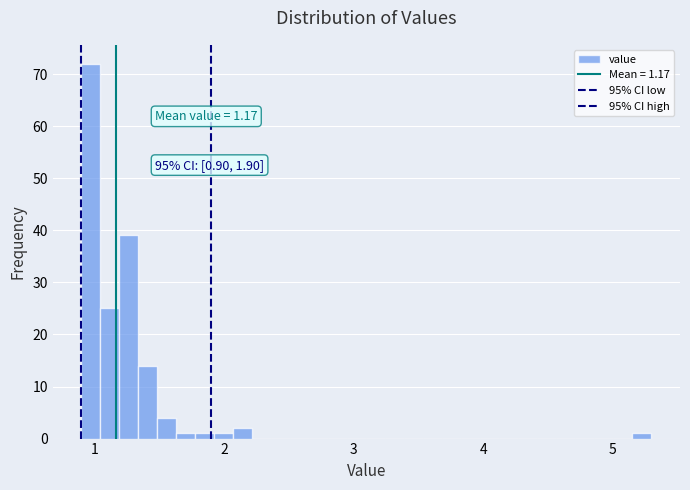

Around what value on the x-axis is the tallest bar? Give the approximate position of its centre, as read against the axis.

1.0